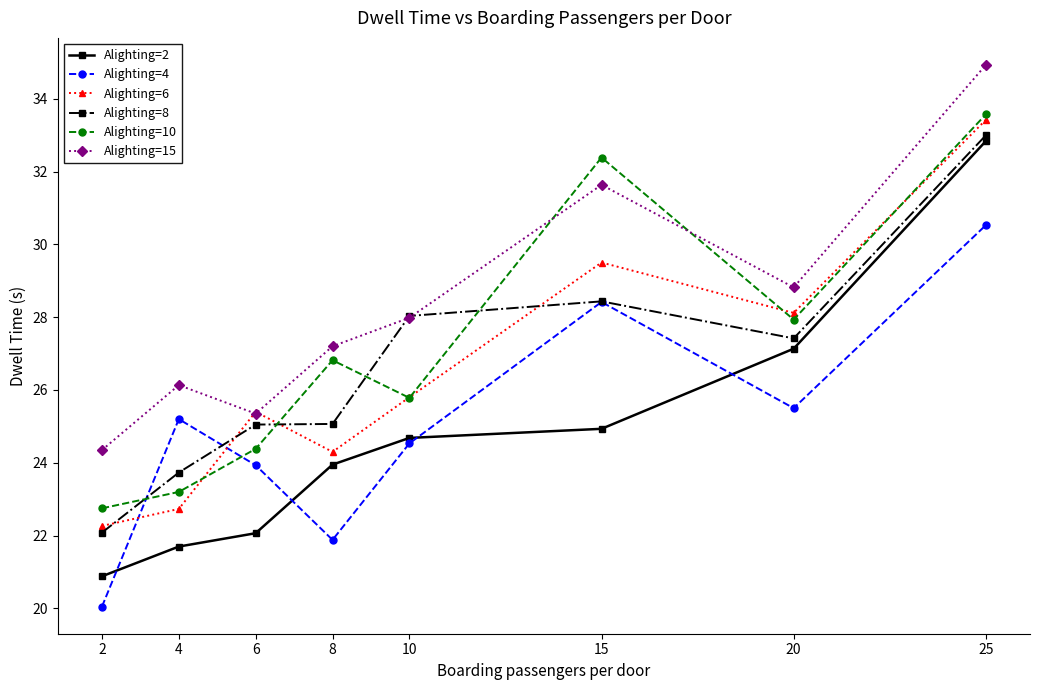

Which category has the lowest value across all series?

2